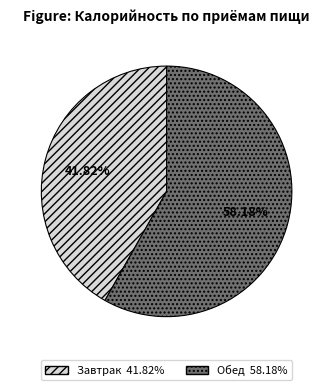

Do Завтрак and Обед together represent more than half of the pie?

Yes